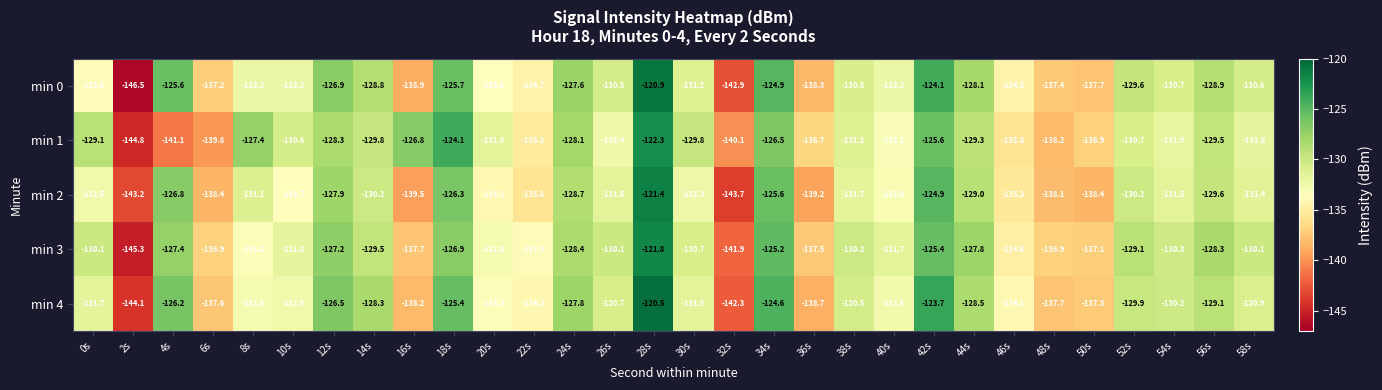

What is the sum of the min 0 values at 46s and 16s?

-273.4